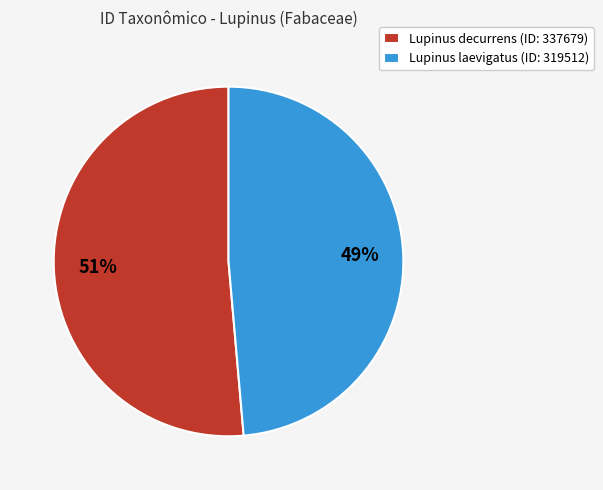

Is the sum of Lupinus laevigatus (ID: 319512) and Lupinus decurrens (ID: 337679) greater than half?

Yes